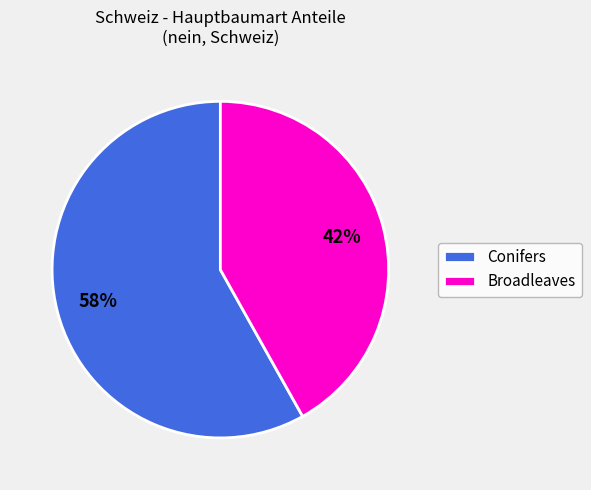

Is it true that Conifers is 72% of the pie?

False